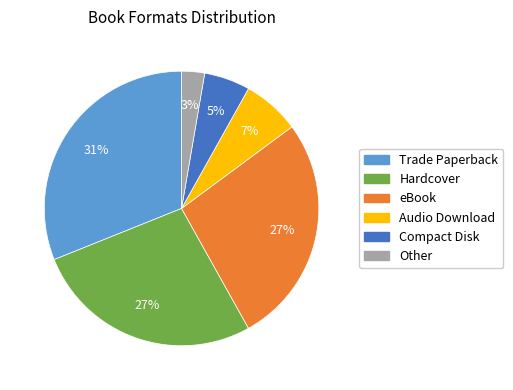

How many segments does this pie chart have?

6